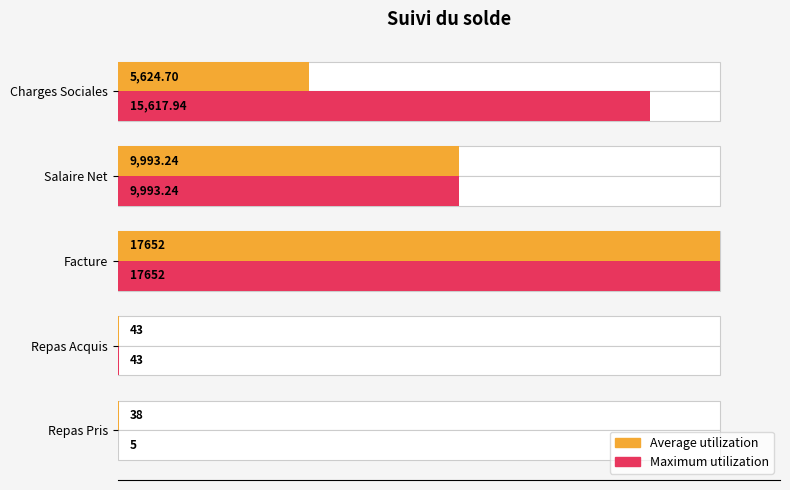

Is the value of Maximum utilization at 80 greater than the value of Average utilization at 20?

Yes